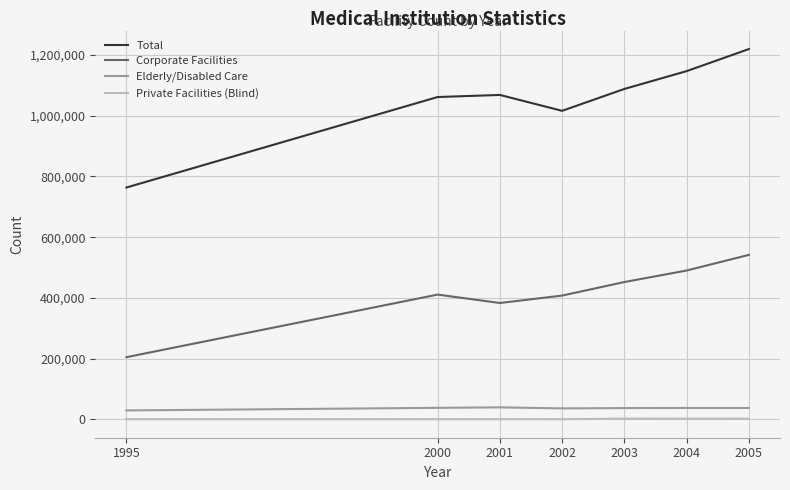

The value of Total at 2002 is 1813488. True or false?

False